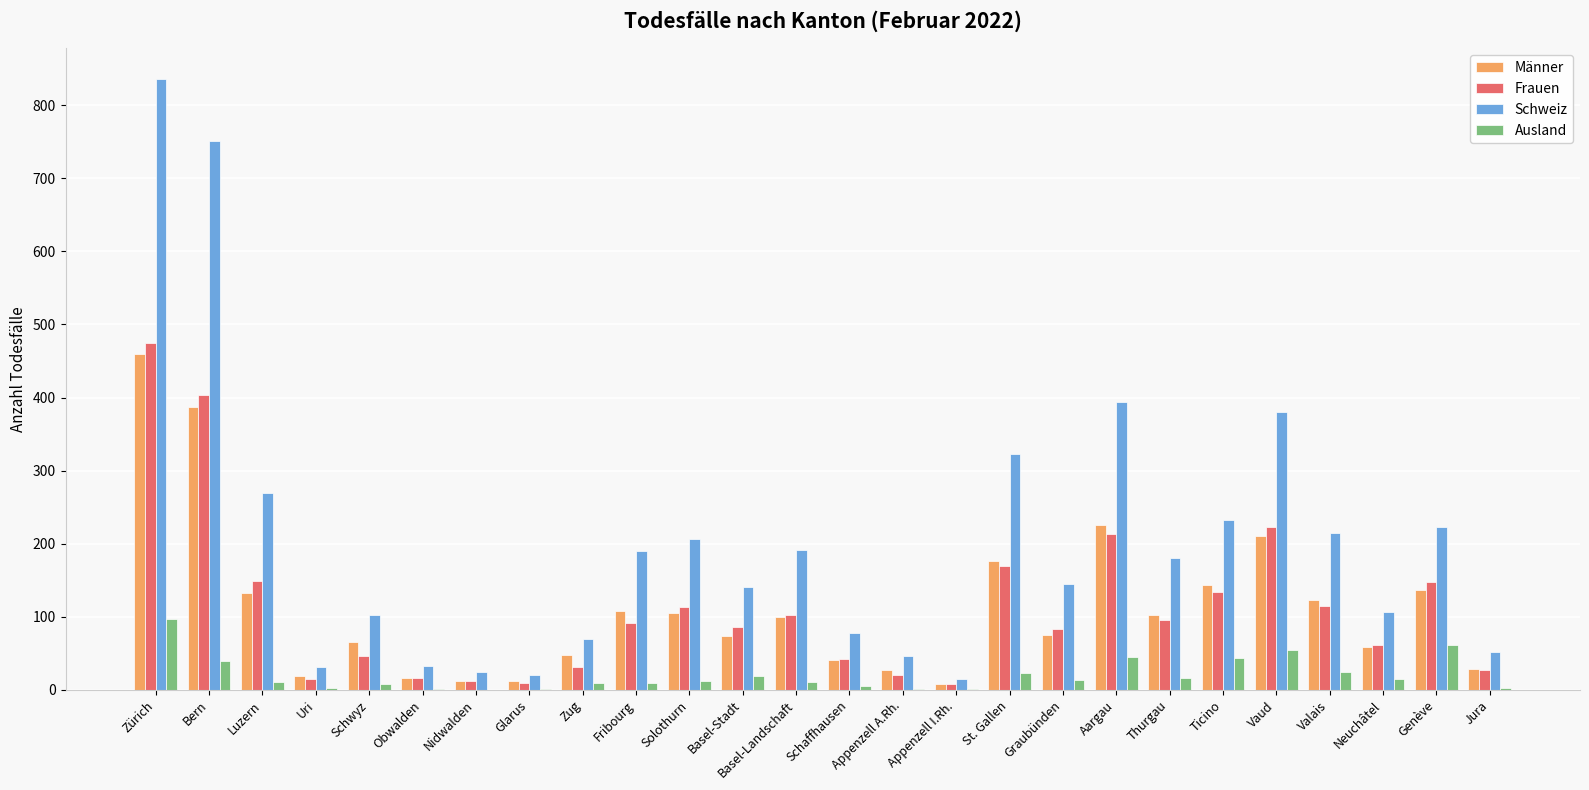

What is the difference between the Ausland values at Vaud and Basel-Stadt?

35